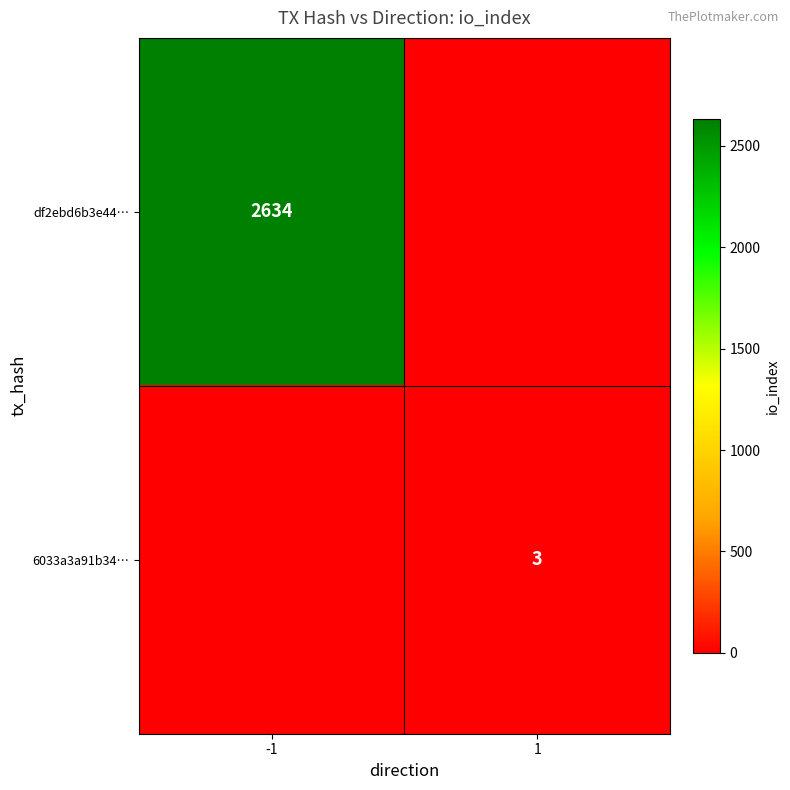

The value of df2ebd6b3e44… at -1 is 2634. True or false?

True